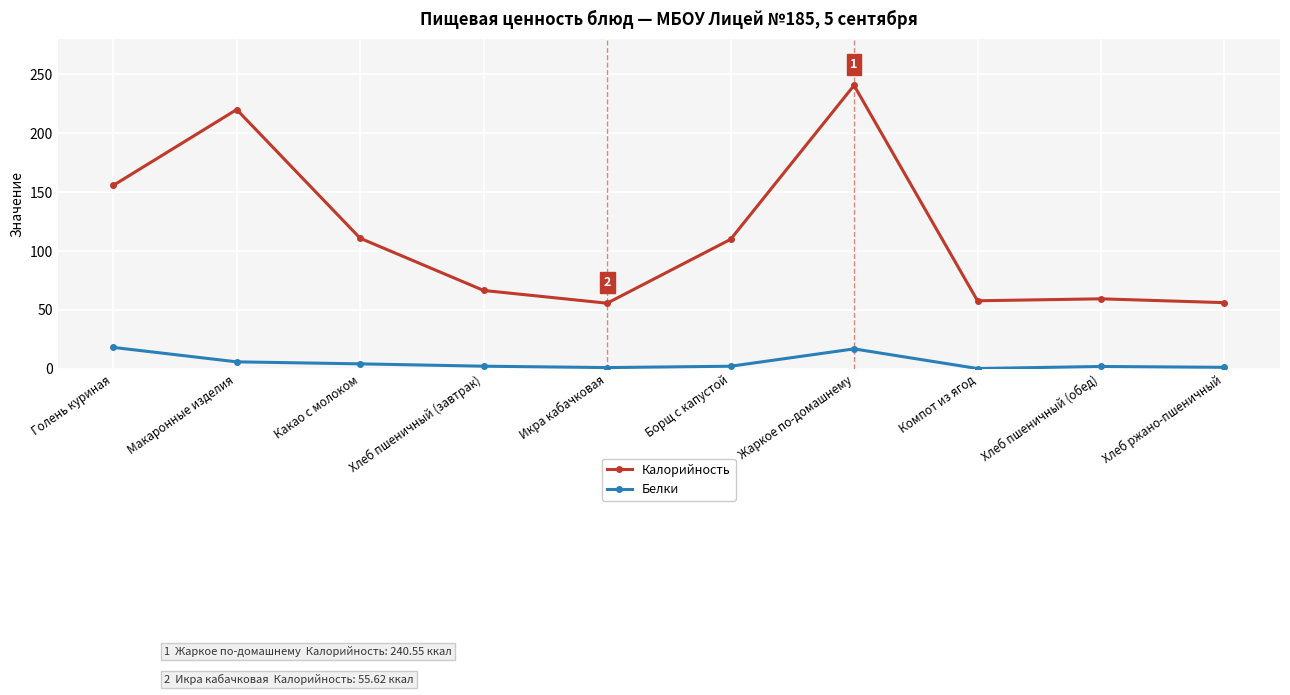

What is the total value across all series at Хлеб пшеничный (завтрак)?

68.6